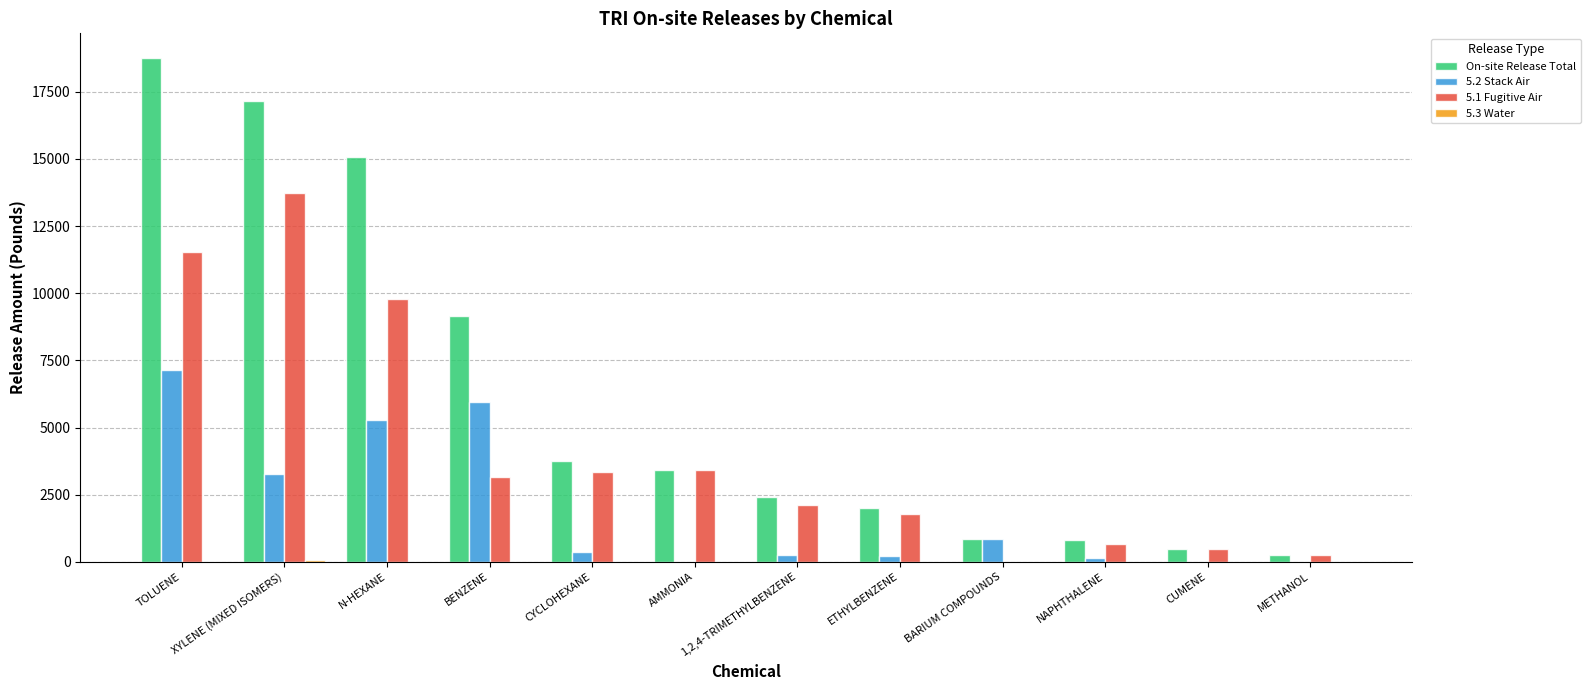

The value of 5.1 Fugitive Air at BARIUM COMPOUNDS is -8255.1. True or false?

False